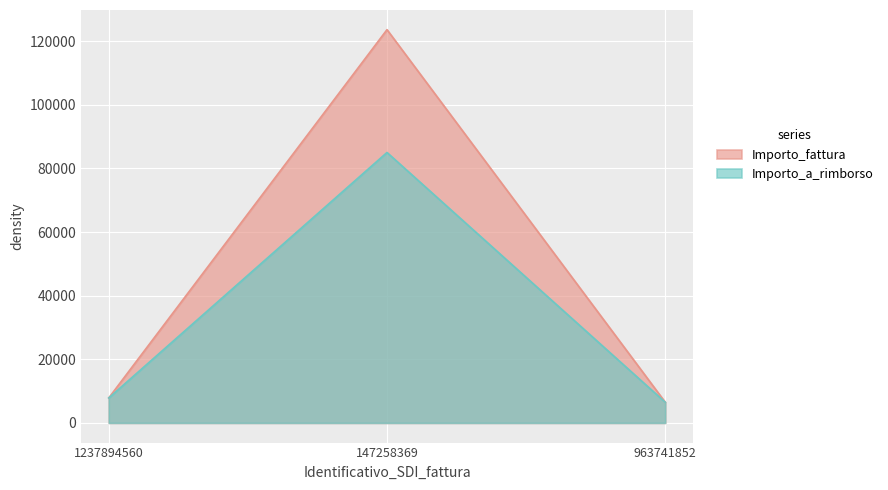

Is it true that Importo_a_rimborso equals 7845.0 at 1237894560?

True